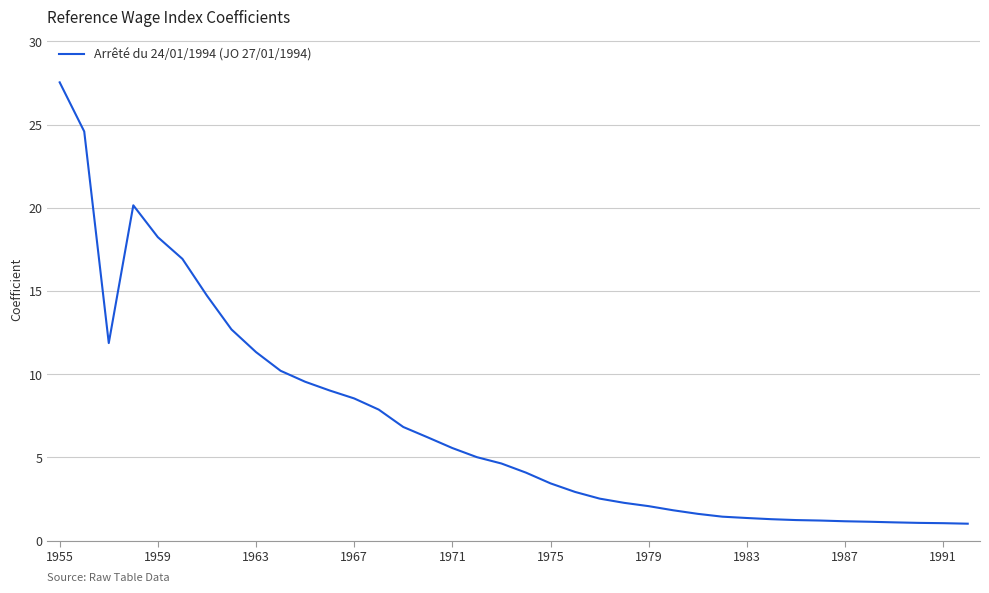

Is this an area chart (filled region under the line)?

No